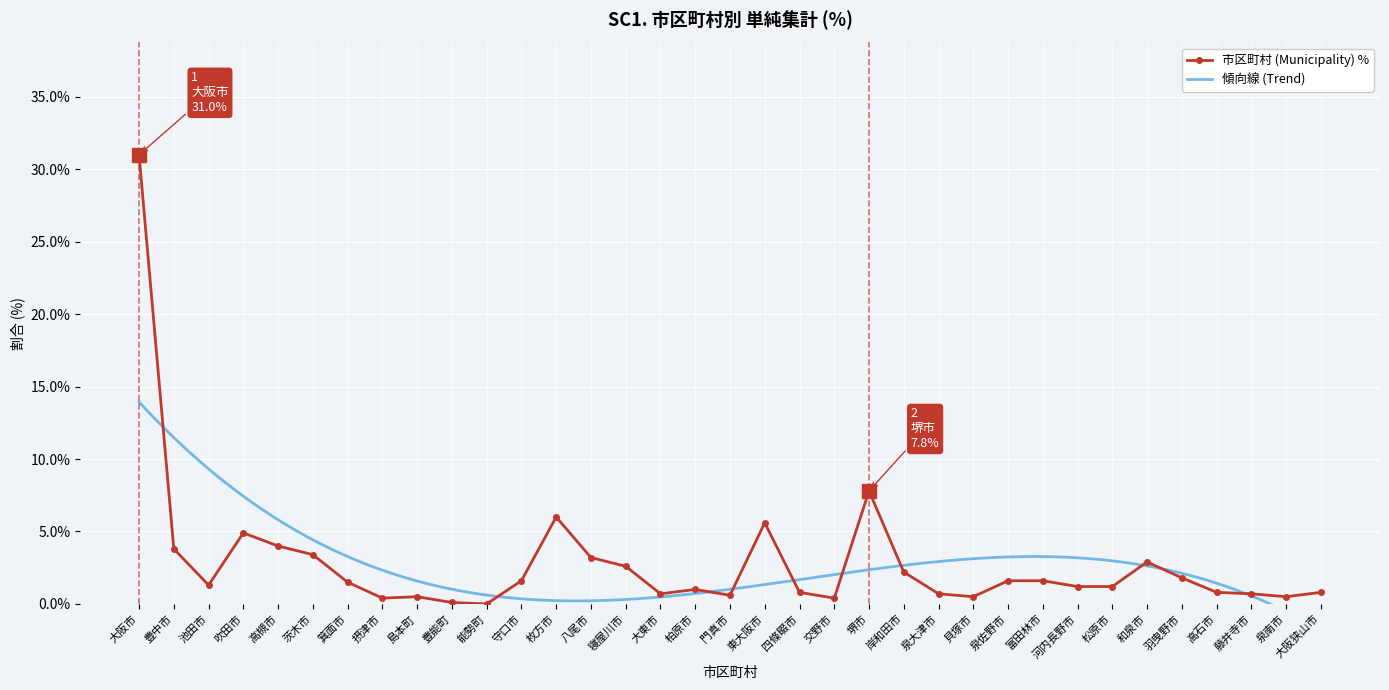

What position from the right is 貝塚市?

11